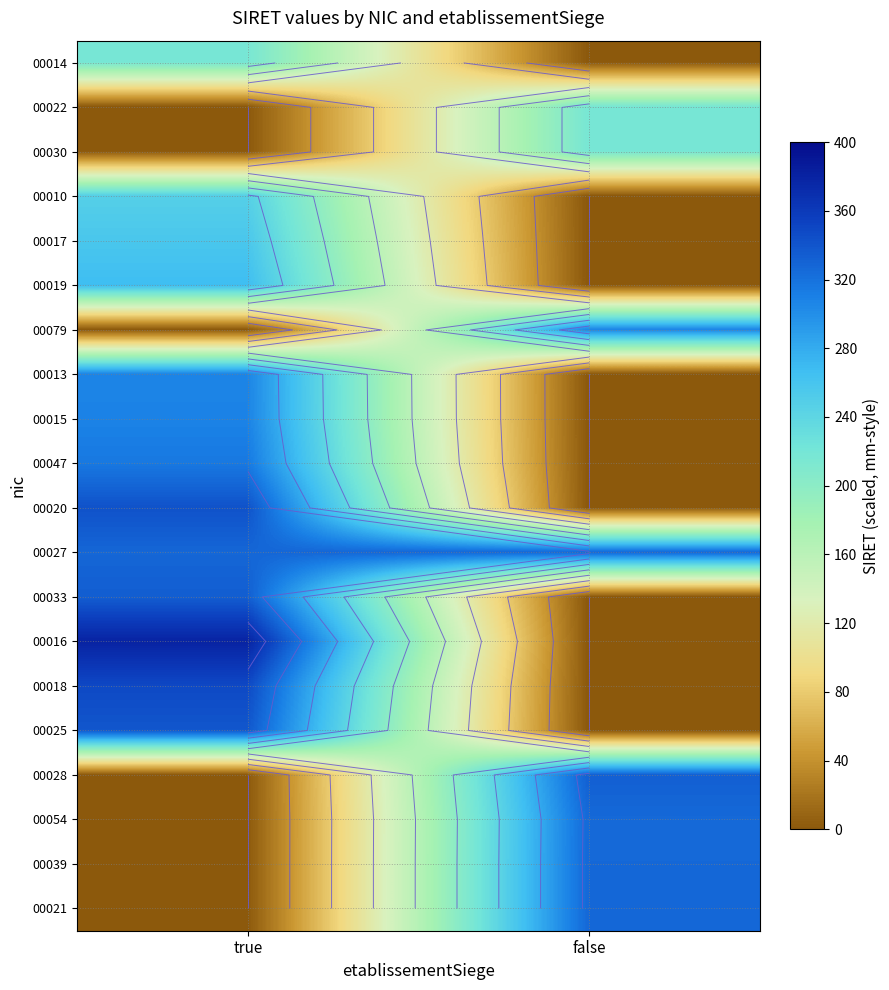

At how many categories does at least one series exceed 335?

1